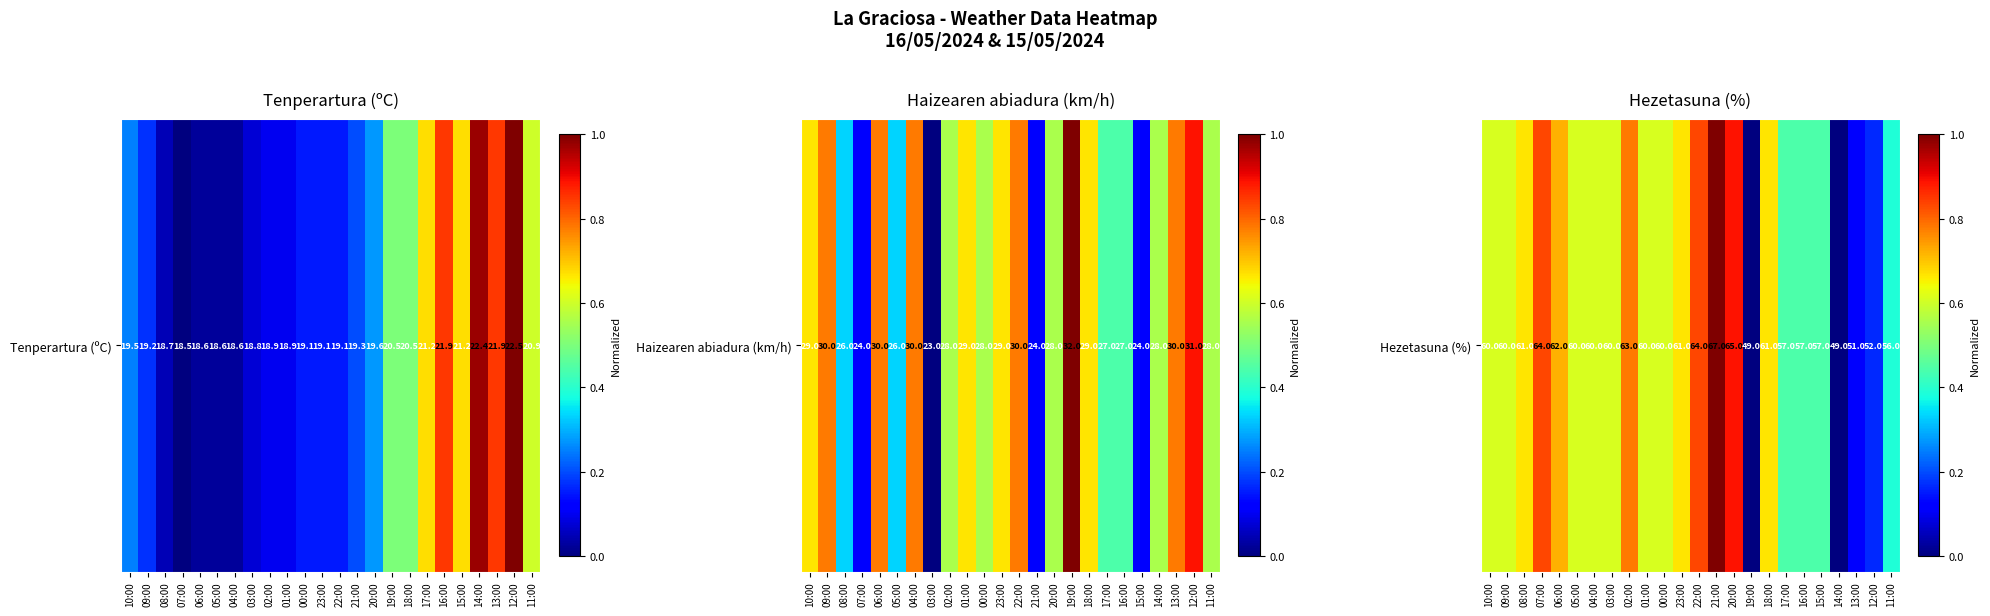

How many data points does each series have?

24